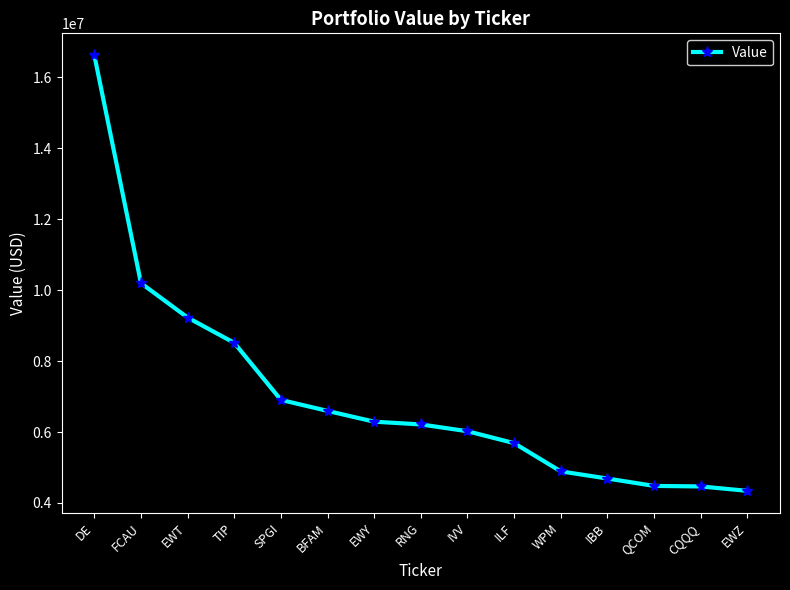

Is it true that the value at QCOM is 4481000?

True